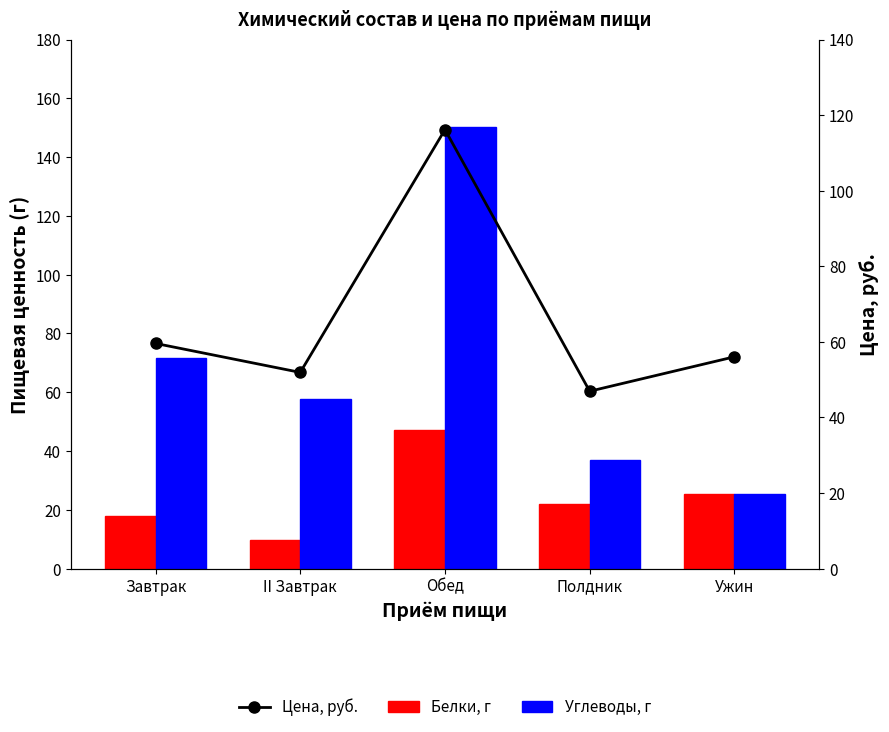

What is the lowest value of the Белки, г series?

9.7